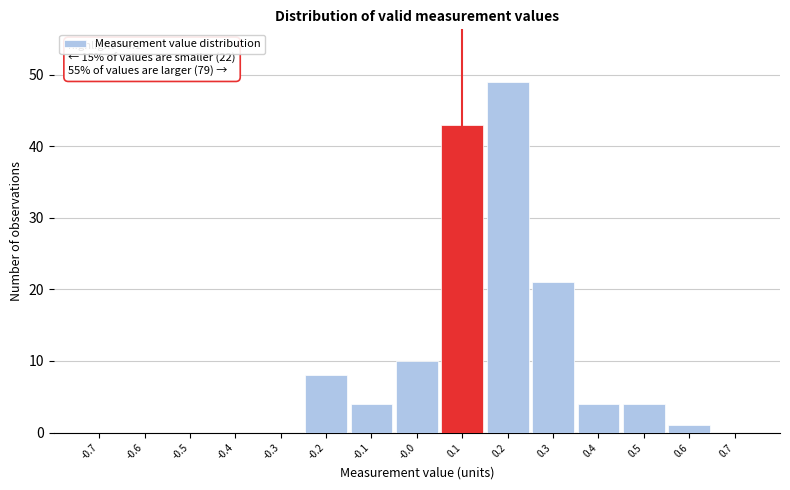

Which range on the x-axis has the tallest bar?

0.15 to 0.25